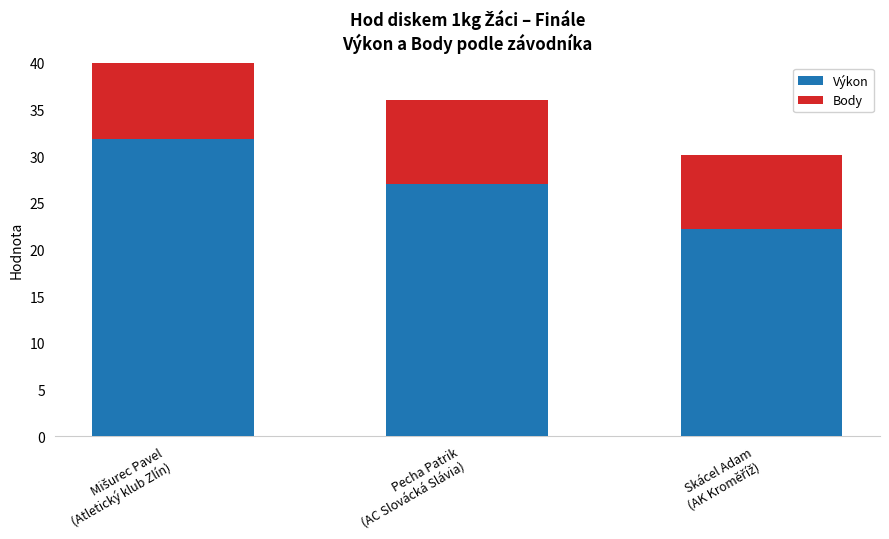

What is the approximate value of Body at Pecha Patrik
(AC Slovácká Slávia)?

9.0